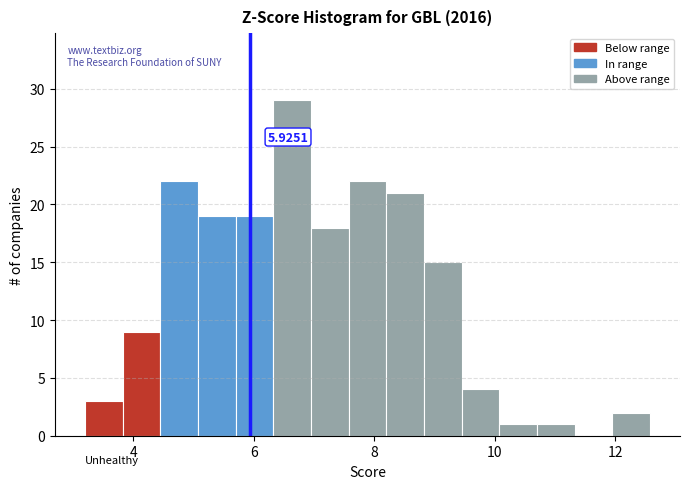

Read against the x-axis, roughly where is the centre of the tallest bar?

6.6